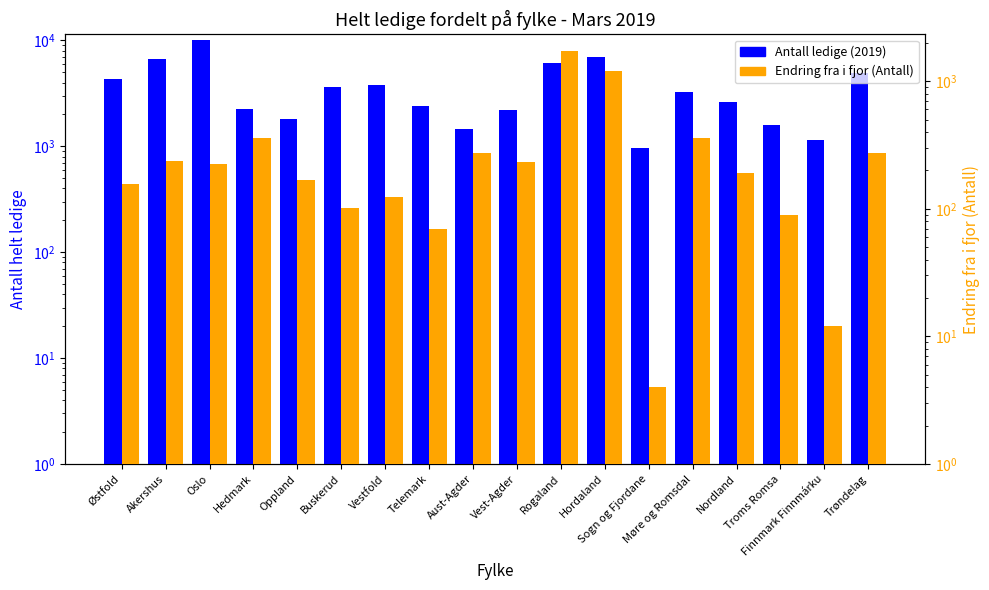

Which category has the lowest value in the Endring fra i fjor (Antall) series?

Sogn og Fjordane